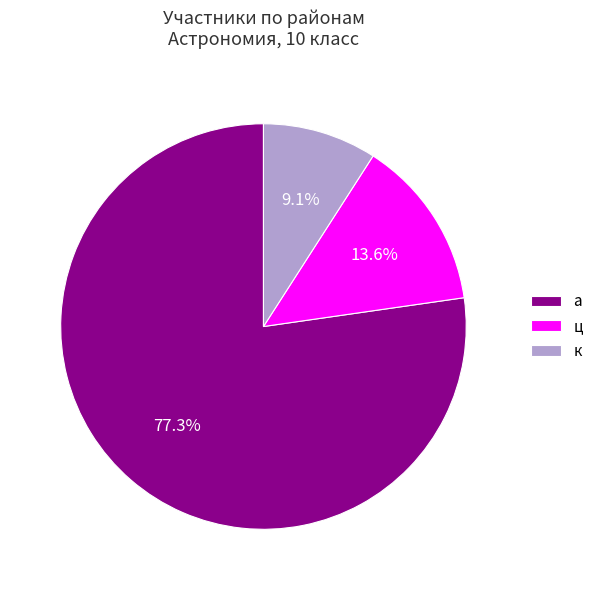

Which has a higher value, ц or к?

ц